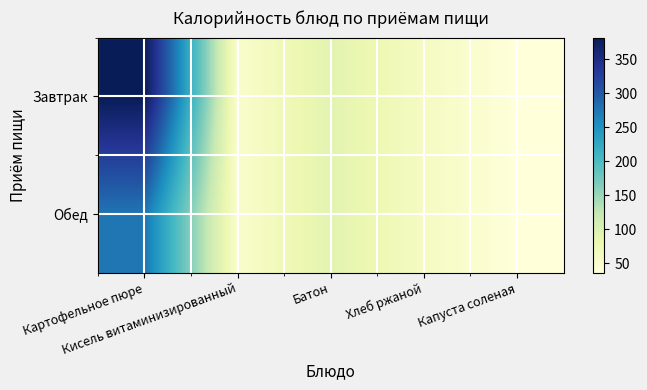

Rank the series at Батон from lowest to highest value.

Завтрак, Обед